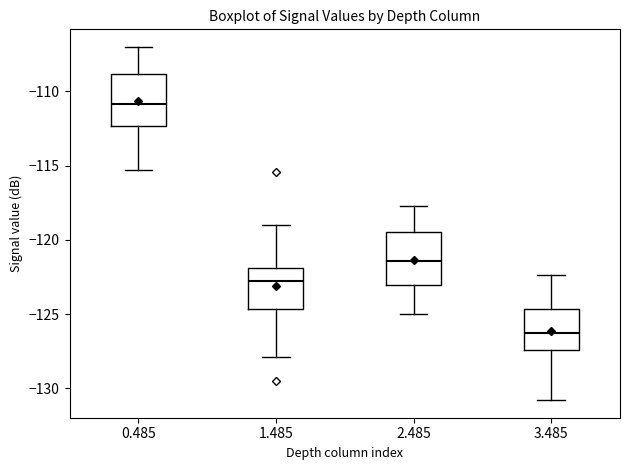

Reading left to right, read every box against the y-axis: the position of its median line, the range the box covers, and the ends of its whiskers. The values are not printed on the chart, so give them approximately, as read against the axis.

0.485: median -111.0, box -112.5 to -109.0, whiskers -115.5 to -107.0
1.485: median -122.5, box -124.5 to -122.0, whiskers -128.0 to -119.0
2.485: median -121.5, box -123.0 to -119.5, whiskers -125.0 to -117.5
3.485: median -126.0, box -127.5 to -124.5, whiskers -131.0 to -122.5